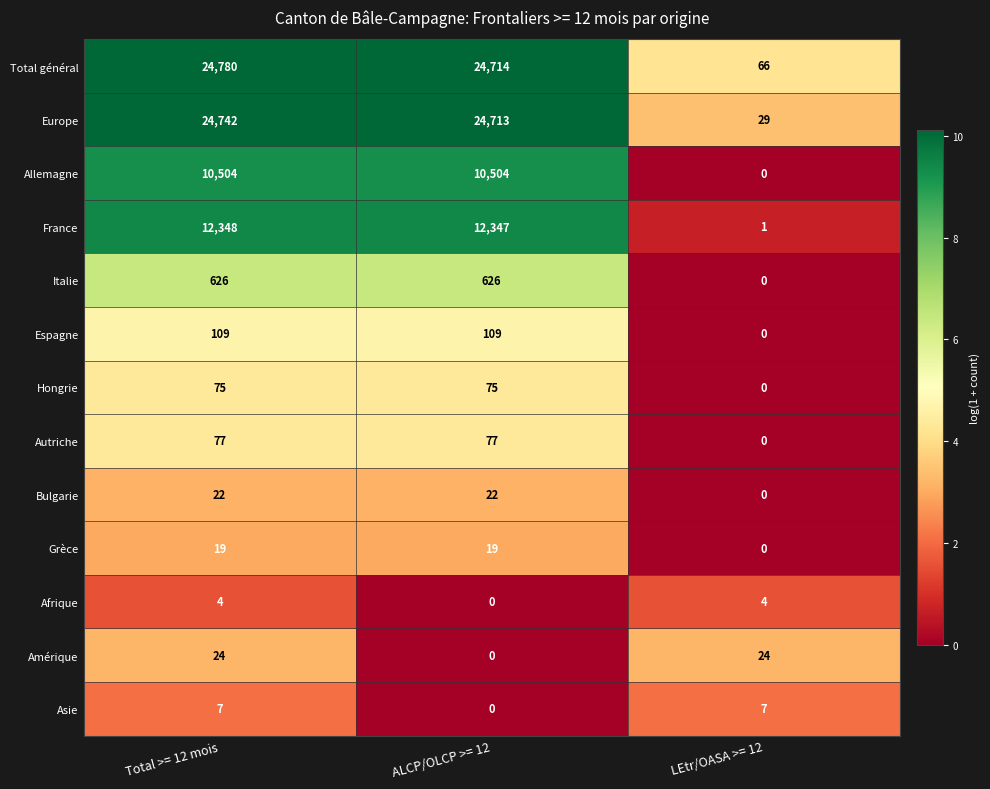

Which category has the highest value across all series?

Total >= 12 mois